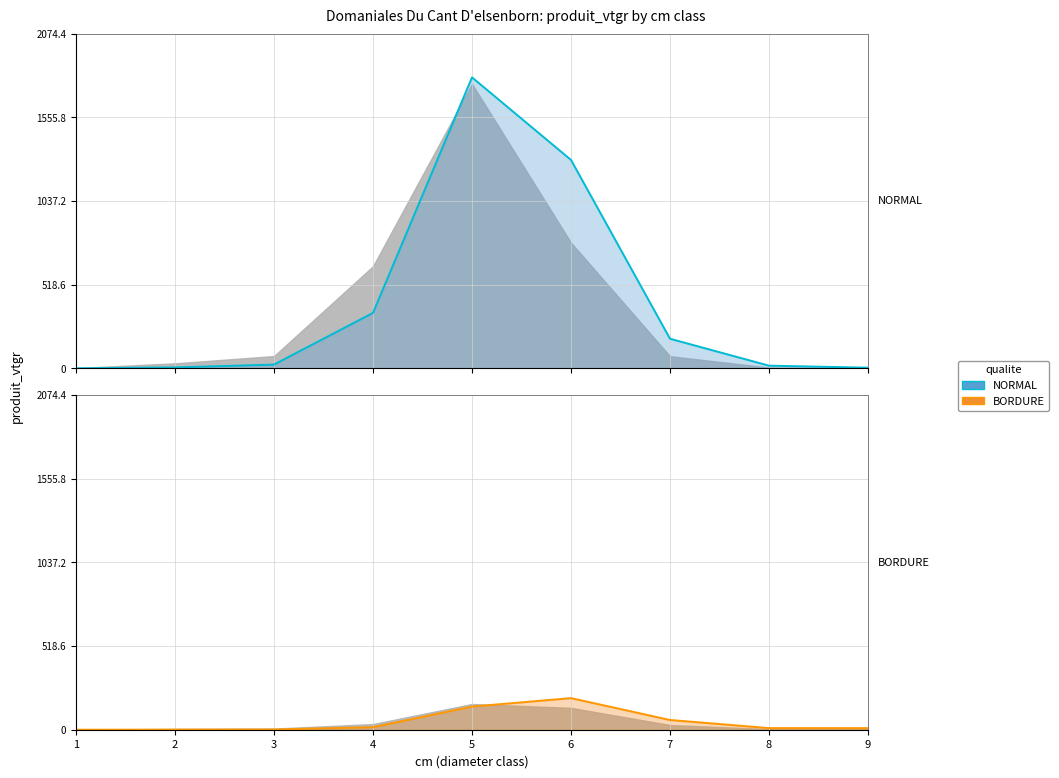

How many values in the BORDURE series are below 10?

4